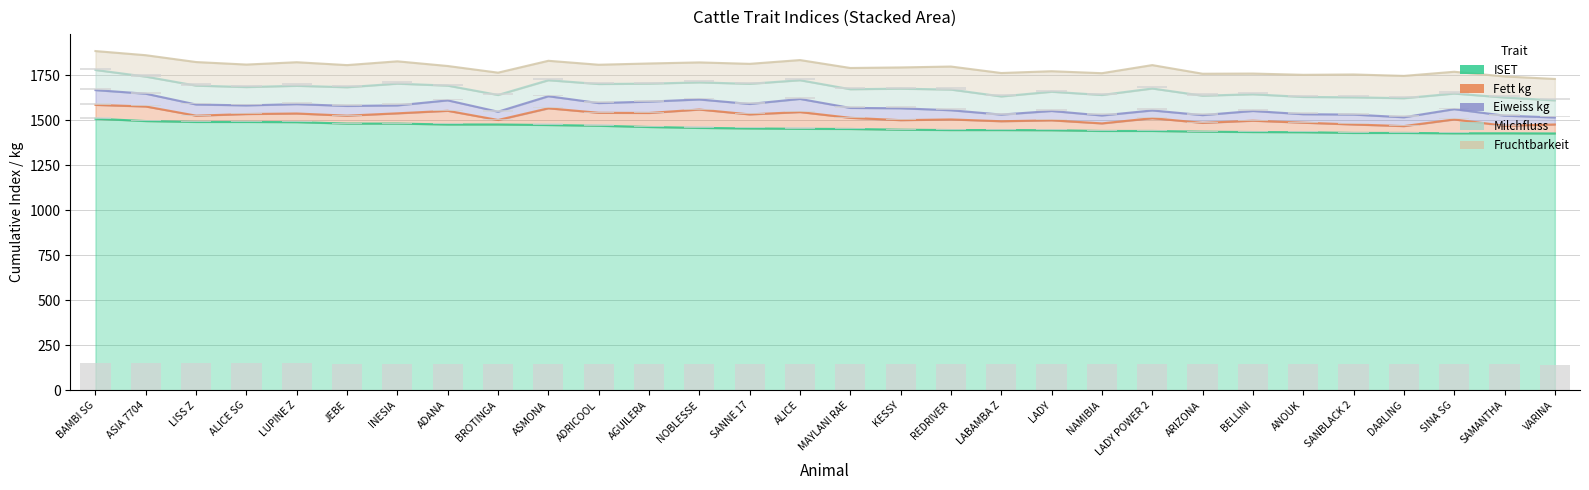

Between SANNE 17 and SAMANTHA, which series saw the biggest shift?

ISET